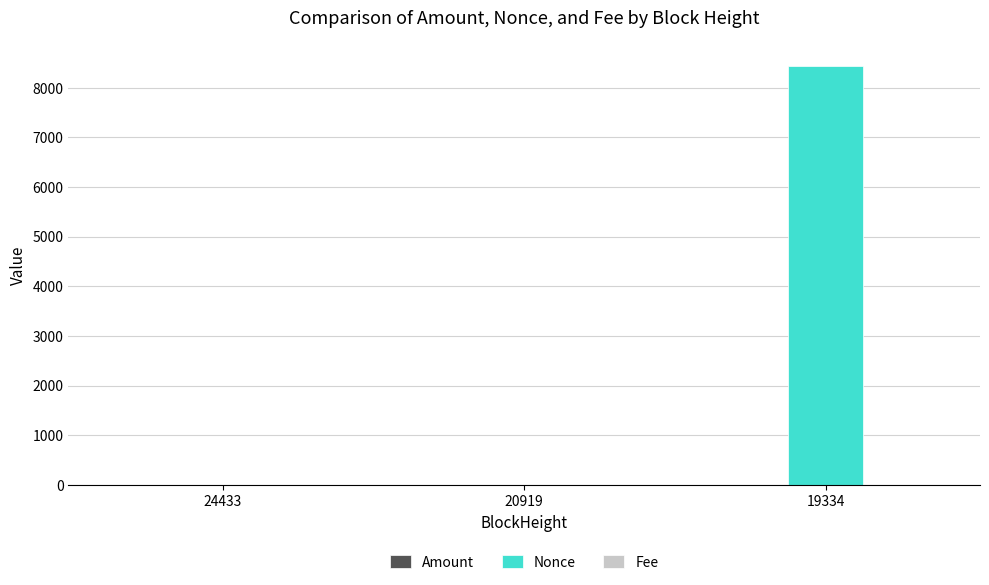

Which category has the highest value in the Nonce series?

19334